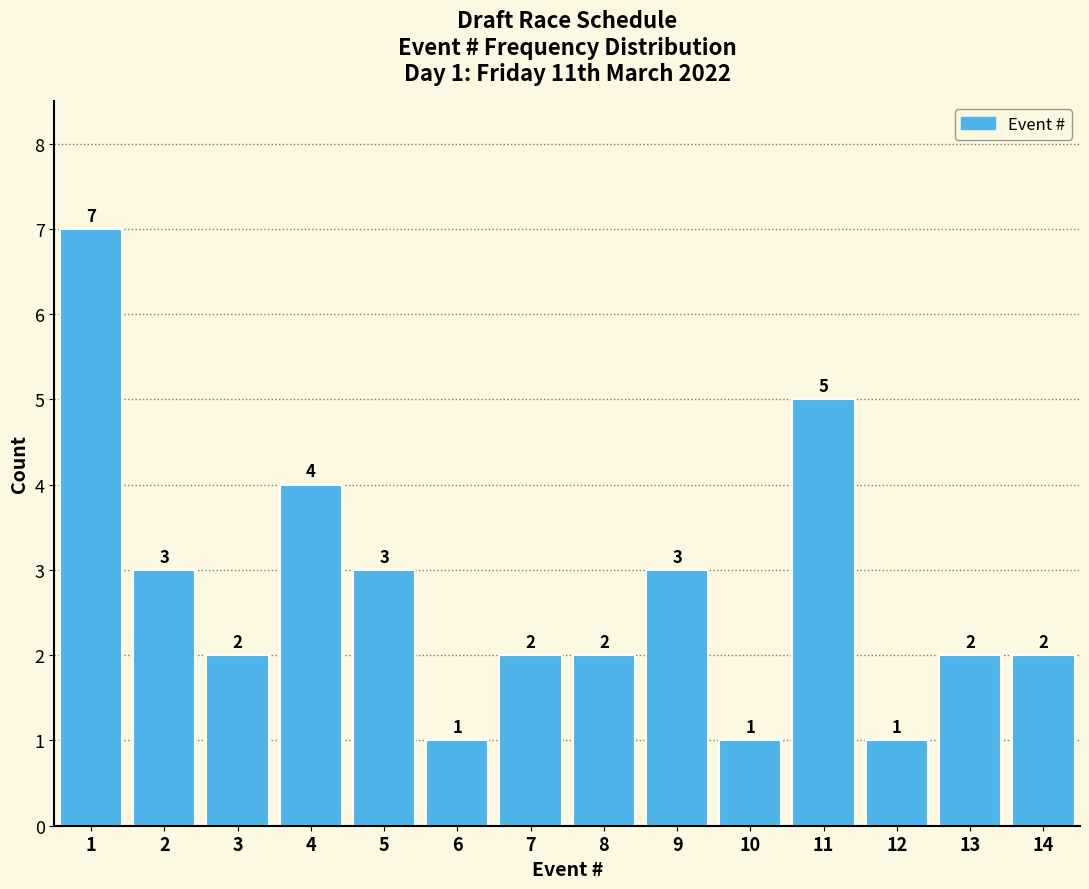

Reading right to left, extract all data points from this chart.

14=2	13=2	12=1	11=5	10=1	9=3	8=2	7=2	6=1	5=3	4=4	3=2	2=3	1=7